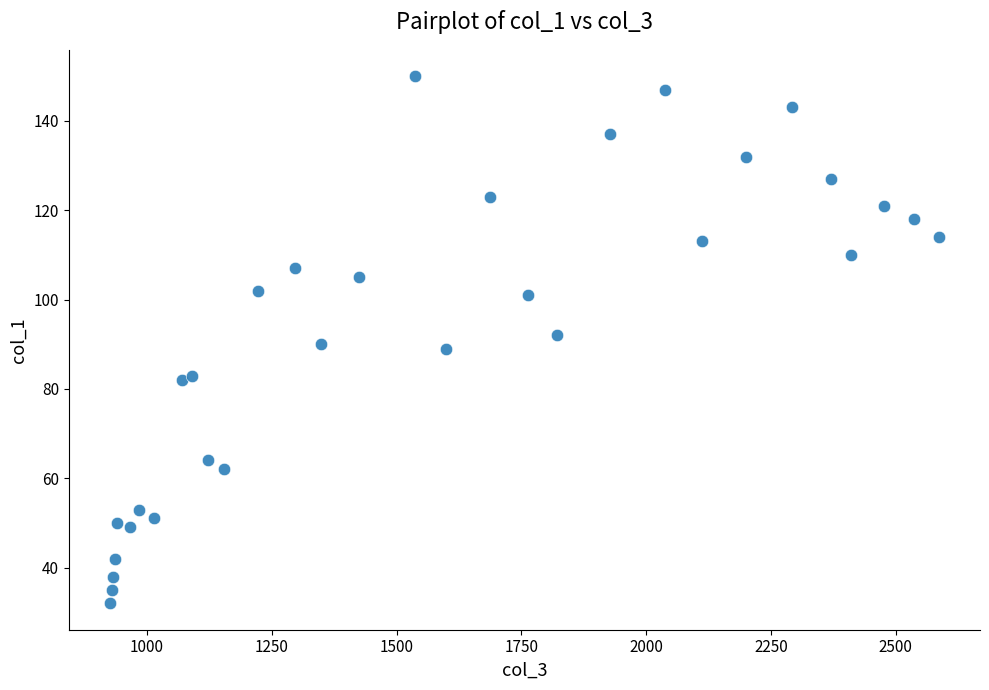

What is the range of Y values (max minus min)?

118